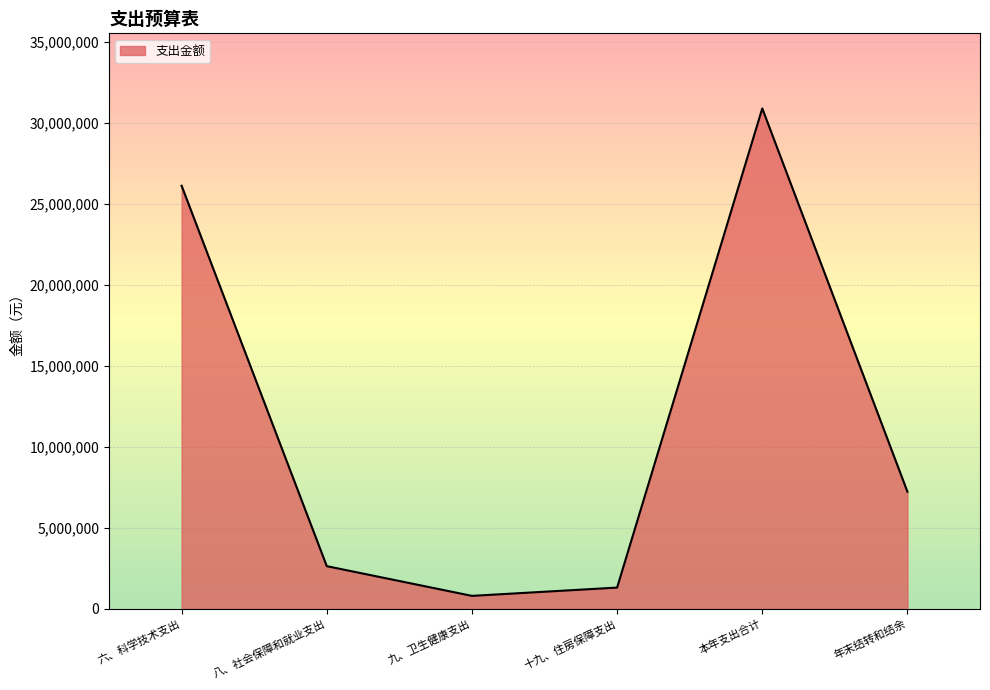

True or false: there are more than 0 points higher than both neighbors.

True